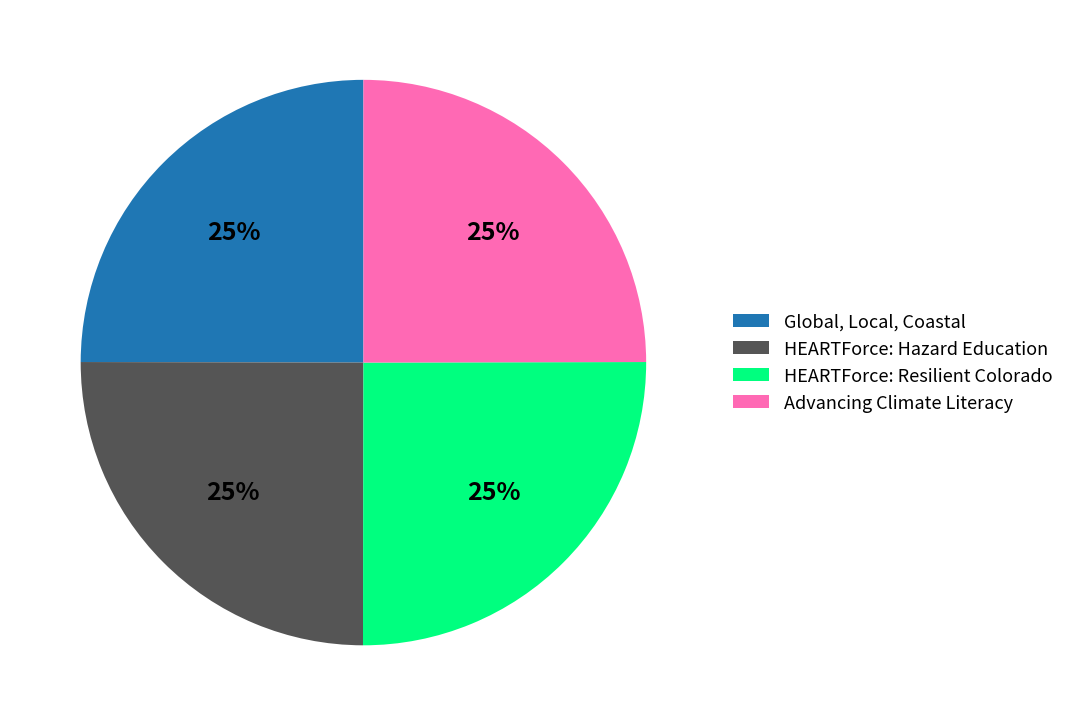

Approximately how many times larger is the value at HEARTForce: Resilient Colorado compared to HEARTForce: Hazard Education?

1.0